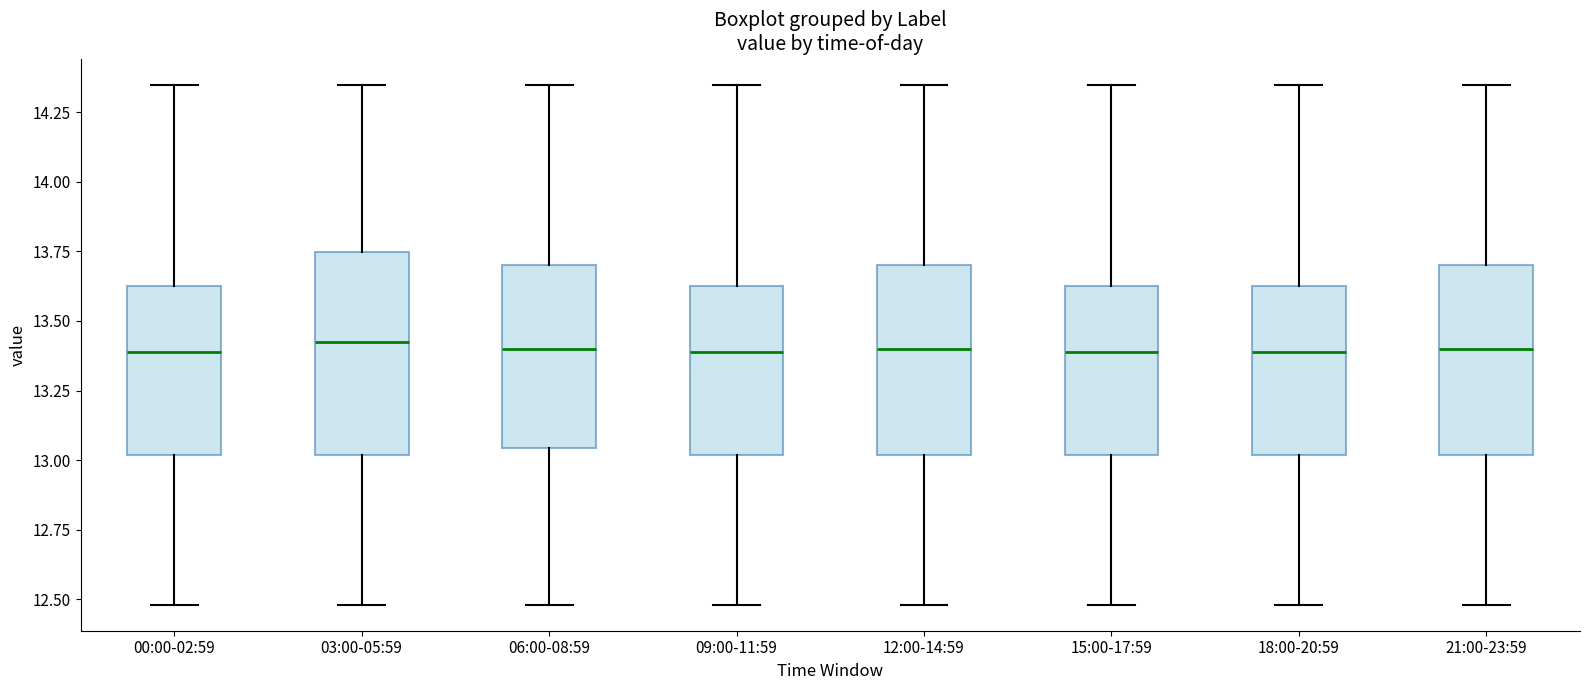

Reading left to right, transcribe this box plot: for each box, give where its median line is, the range the box spans, and where its two whiskers end, as read against the y-axis. The values are not printed on the chart, so give them approximately, as read against the axis.

00:00-02:59: median 13.40, box 13.00 to 13.65, whiskers 12.50 to 14.35
03:00-05:59: median 13.45, box 13.00 to 13.75, whiskers 12.50 to 14.35
06:00-08:59: median 13.40, box 13.05 to 13.70, whiskers 12.50 to 14.35
09:00-11:59: median 13.40, box 13.00 to 13.65, whiskers 12.50 to 14.35
12:00-14:59: median 13.40, box 13.00 to 13.70, whiskers 12.50 to 14.35
15:00-17:59: median 13.40, box 13.00 to 13.65, whiskers 12.50 to 14.35
18:00-20:59: median 13.40, box 13.00 to 13.65, whiskers 12.50 to 14.35
21:00-23:59: median 13.40, box 13.00 to 13.70, whiskers 12.50 to 14.35